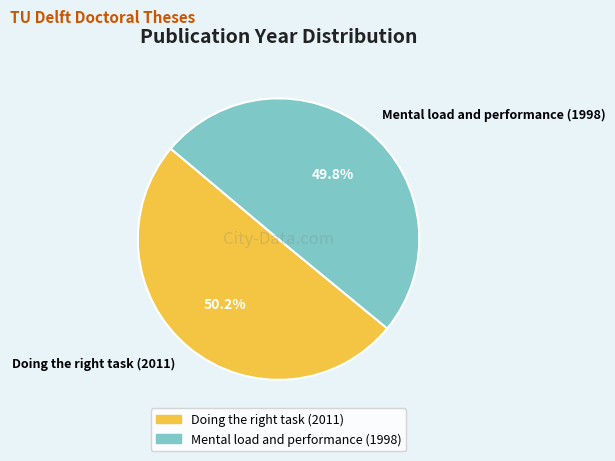

How many slices are in this pie chart?

2